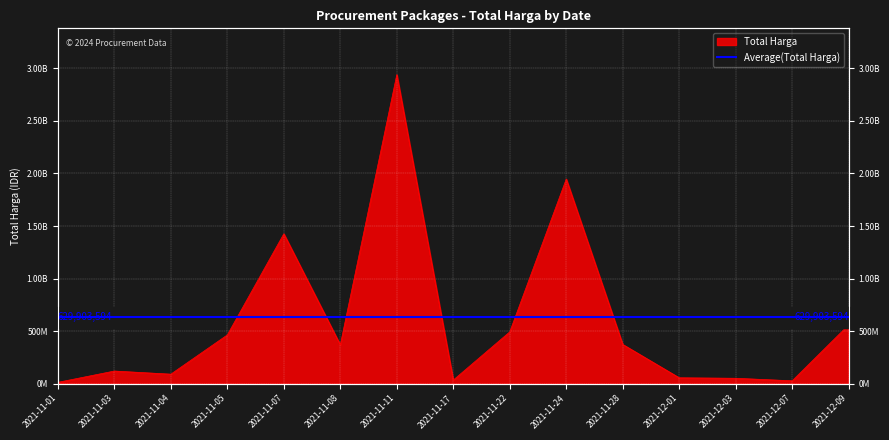

How many data points are less than 369566800?

7